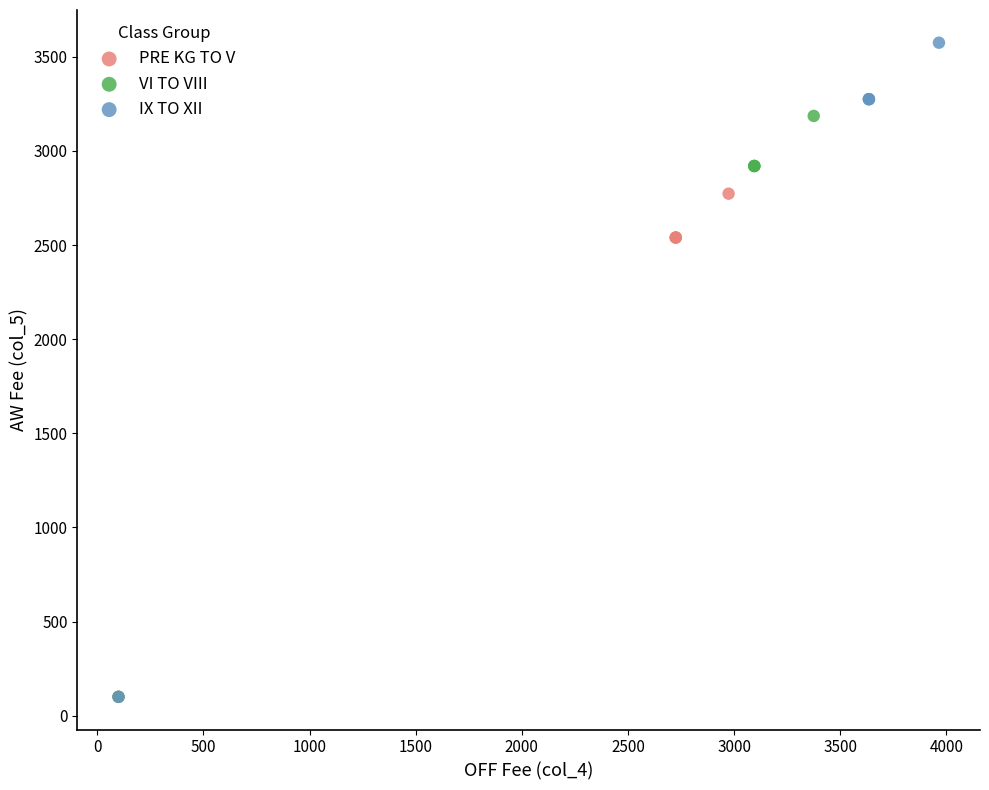

Which series contains the highest Y value?

IX TO XII